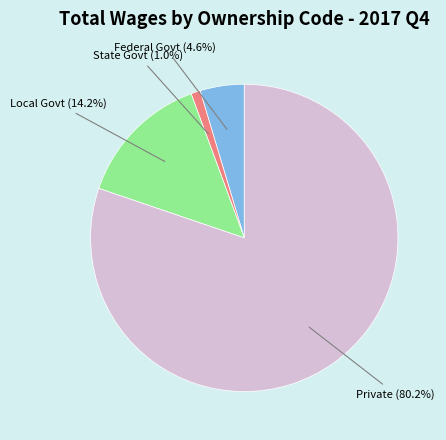

How many segments does this pie chart have?

4